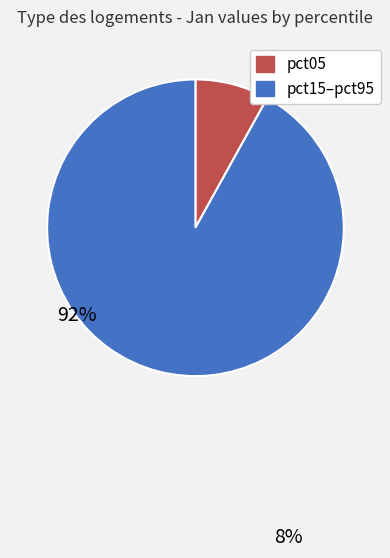

Is there any slice that represents more than half of the pie?

Yes